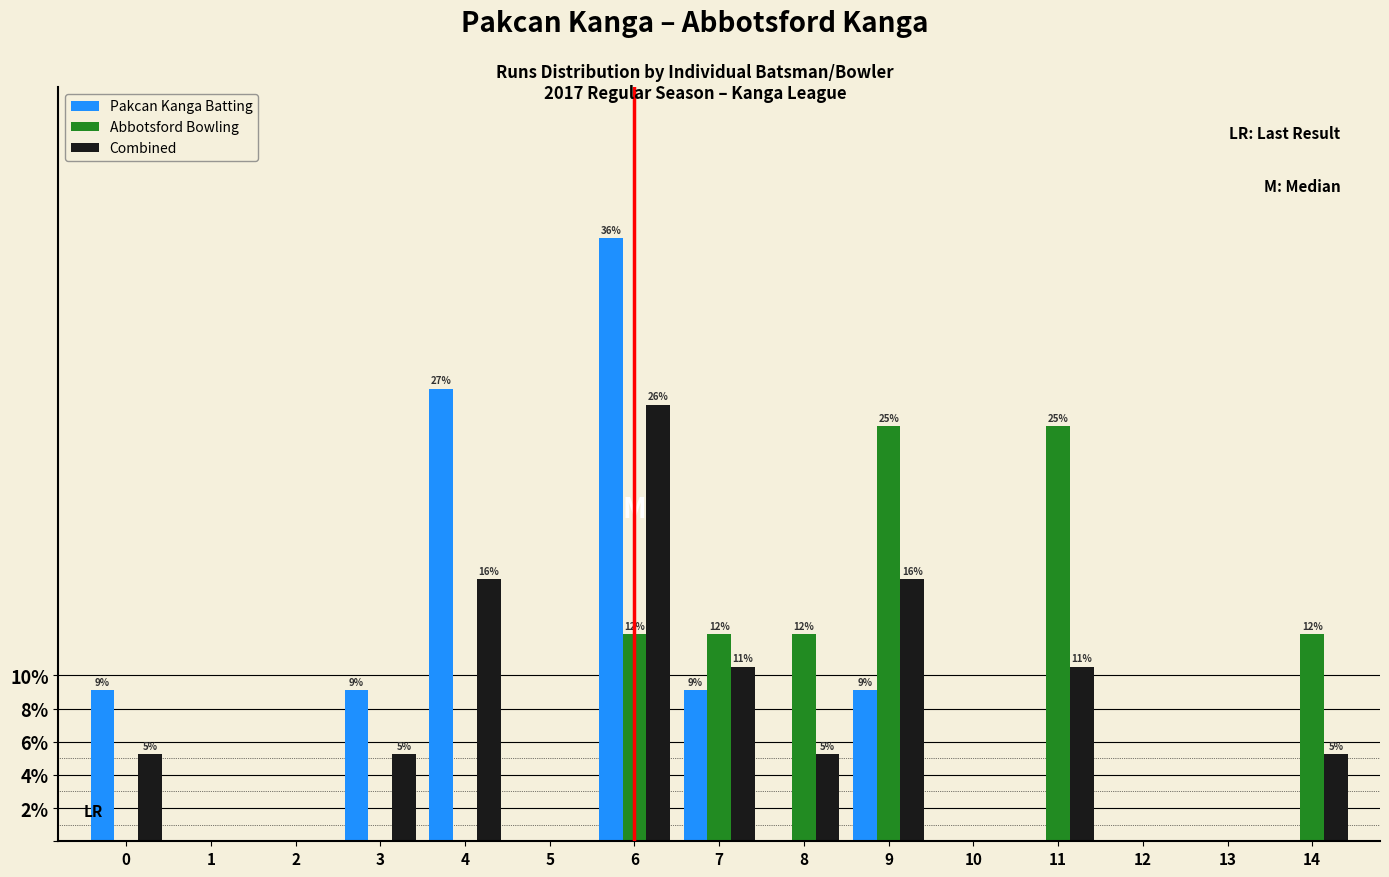

What is the sum of the Combined values at 8 and 12?

5.3